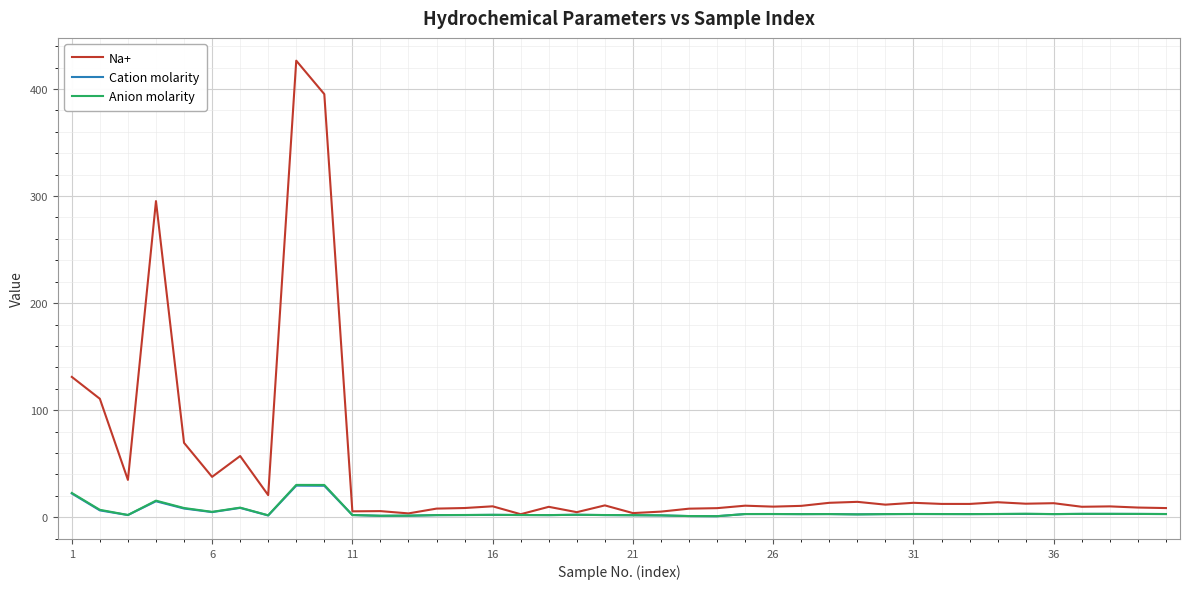

Which series has the largest range (max minus min)?

Na+